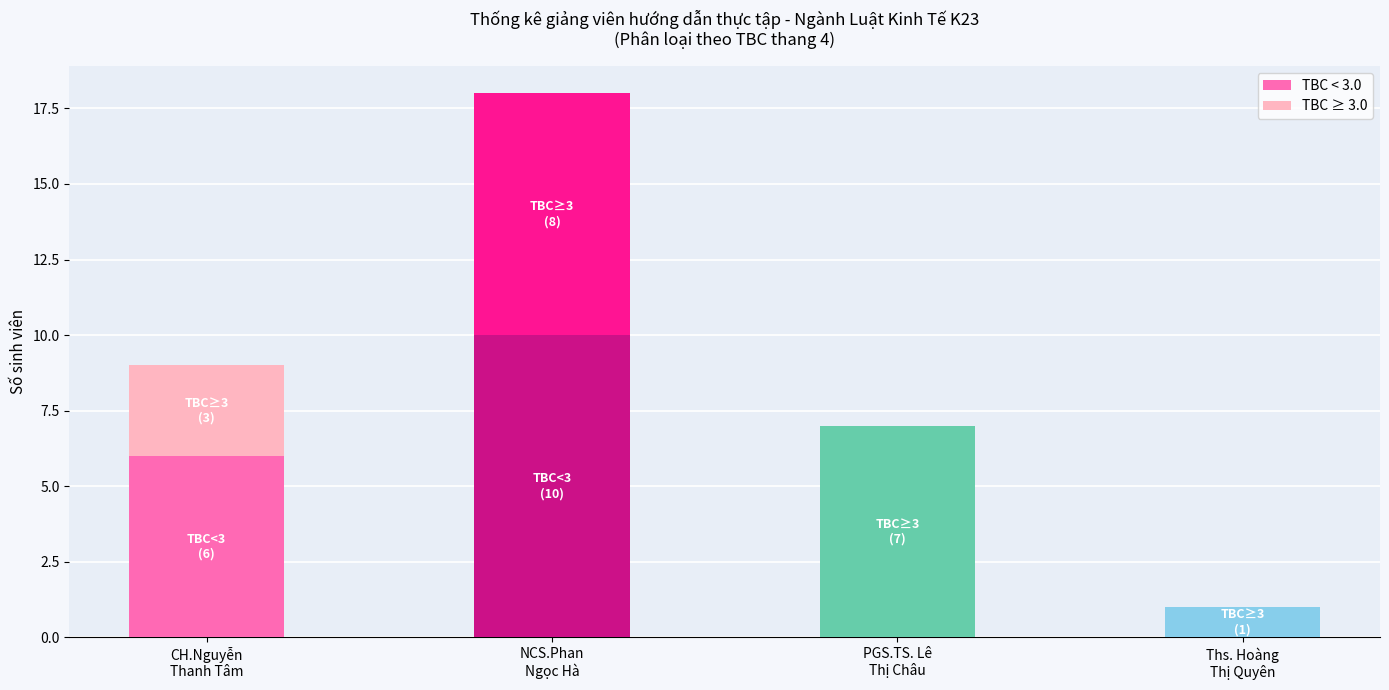

What is the sum of the TBC < 3.0 values at PGS.TS. Lê
Thị Châu and CH.Nguyễn
Thanh Tâm?

6